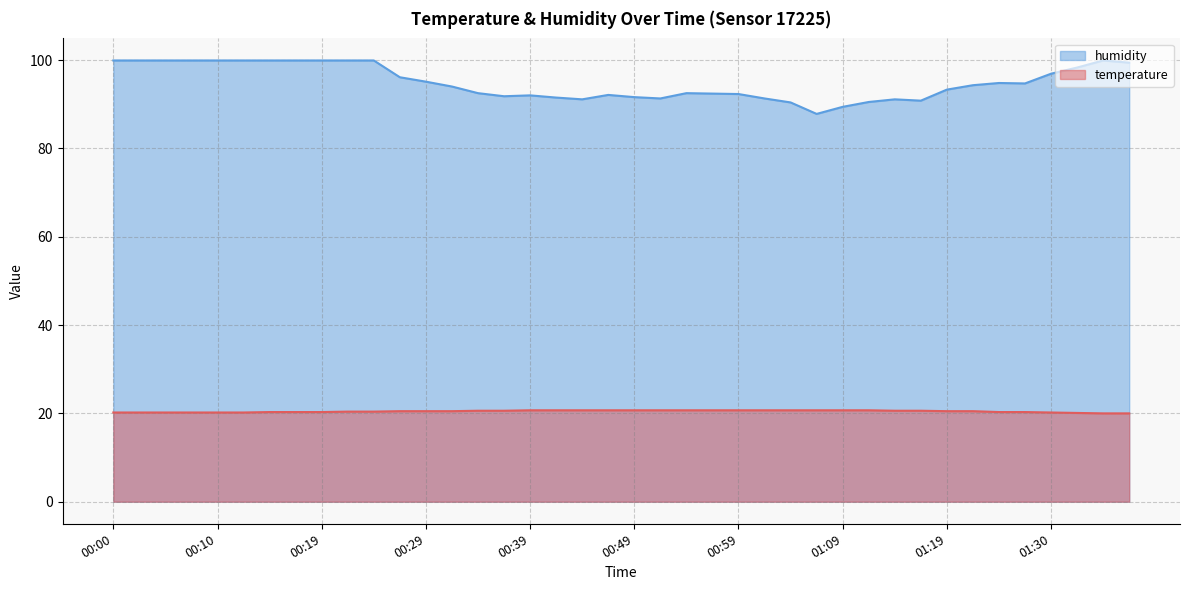

What is the label of the 9th point from the left?

00:19